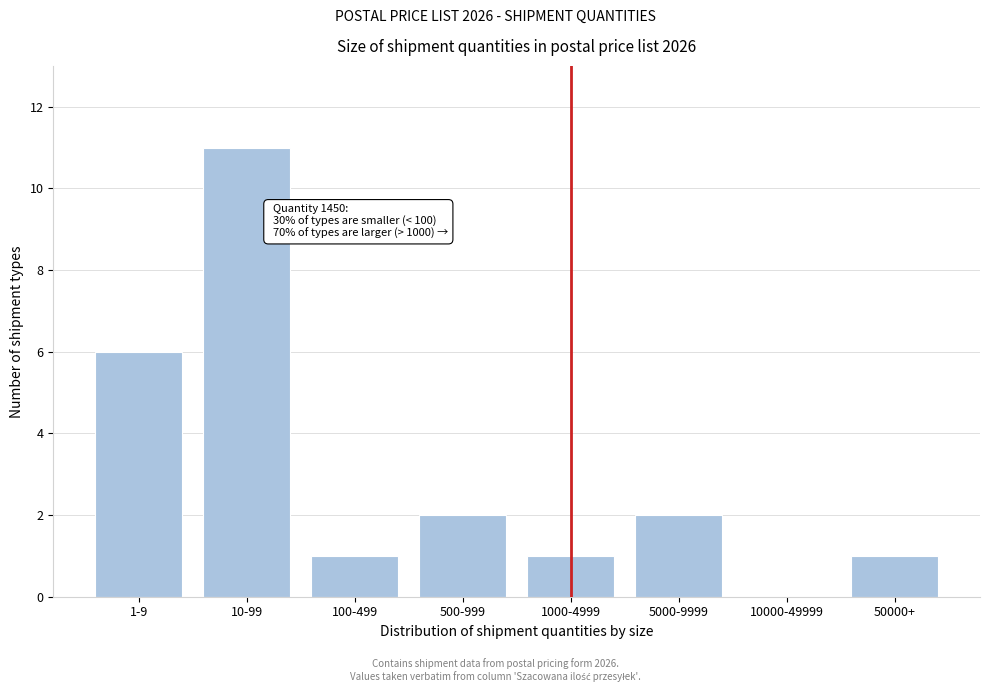

Reading left to right, extract all data points from this chart.

1-9=6	10-99=11	100-499=1	500-999=2	1000-4999=1	5000-9999=2	10000-49999=0	50000+=1